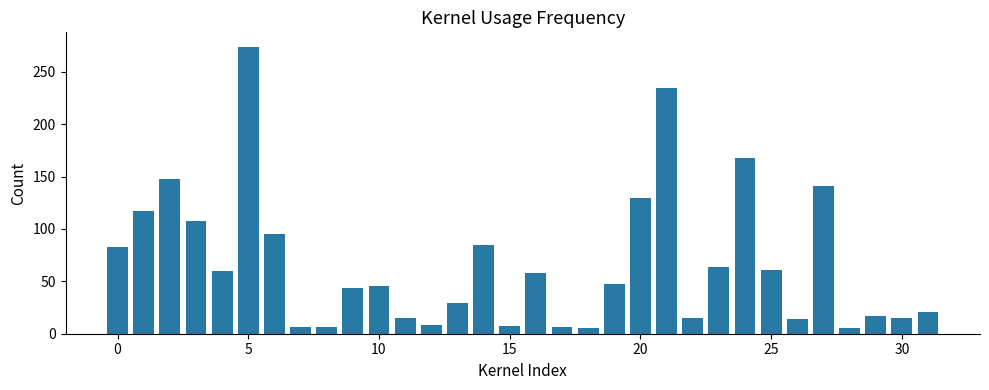

What is the maximum value shown in the chart?

274